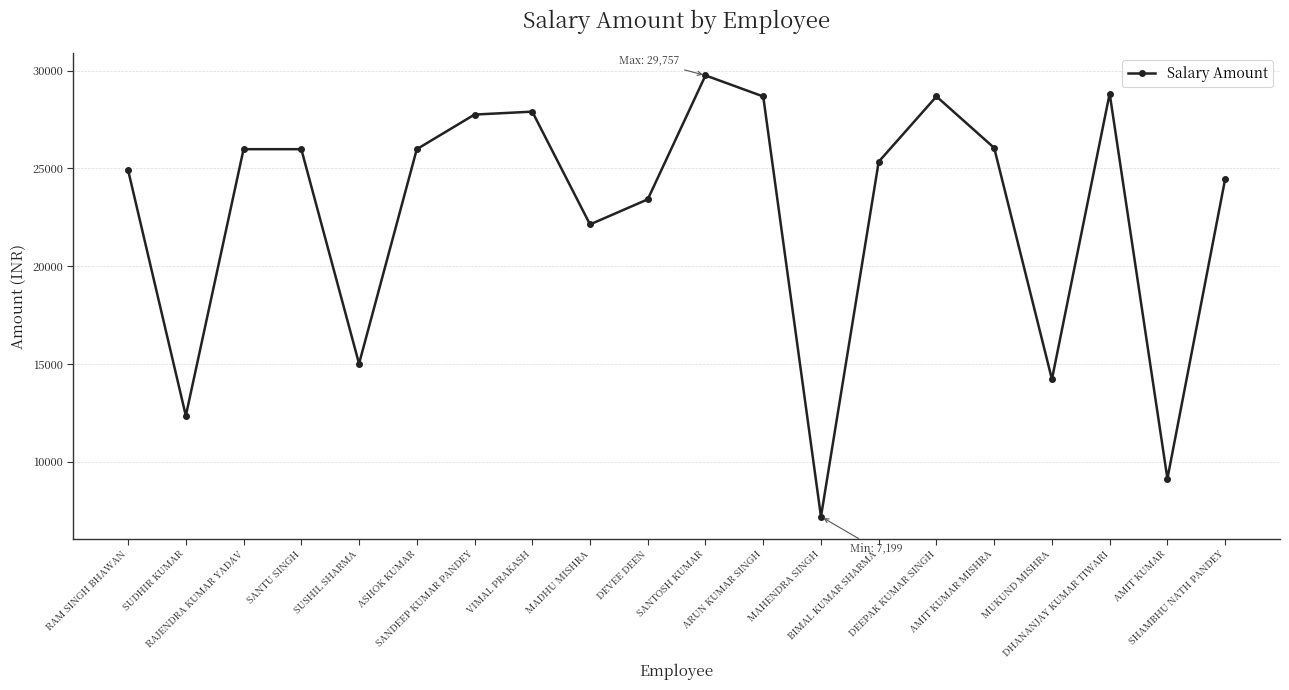

Is it true that the value at SANTU SINGH is 25985?

True